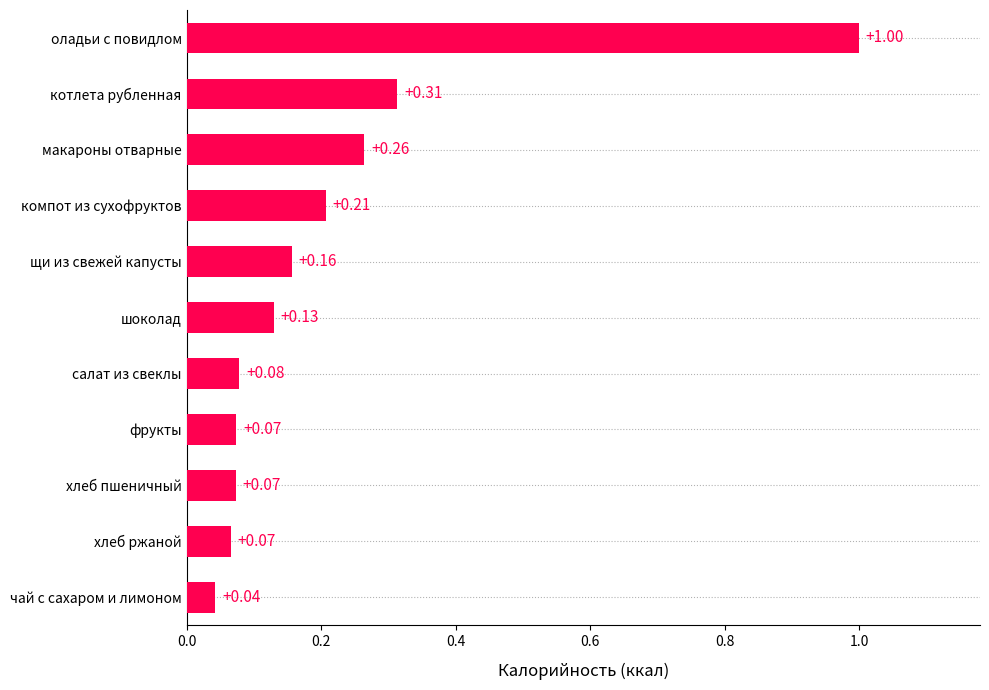

At which label is the value closest to 0?

чай с сахаром и лимоном